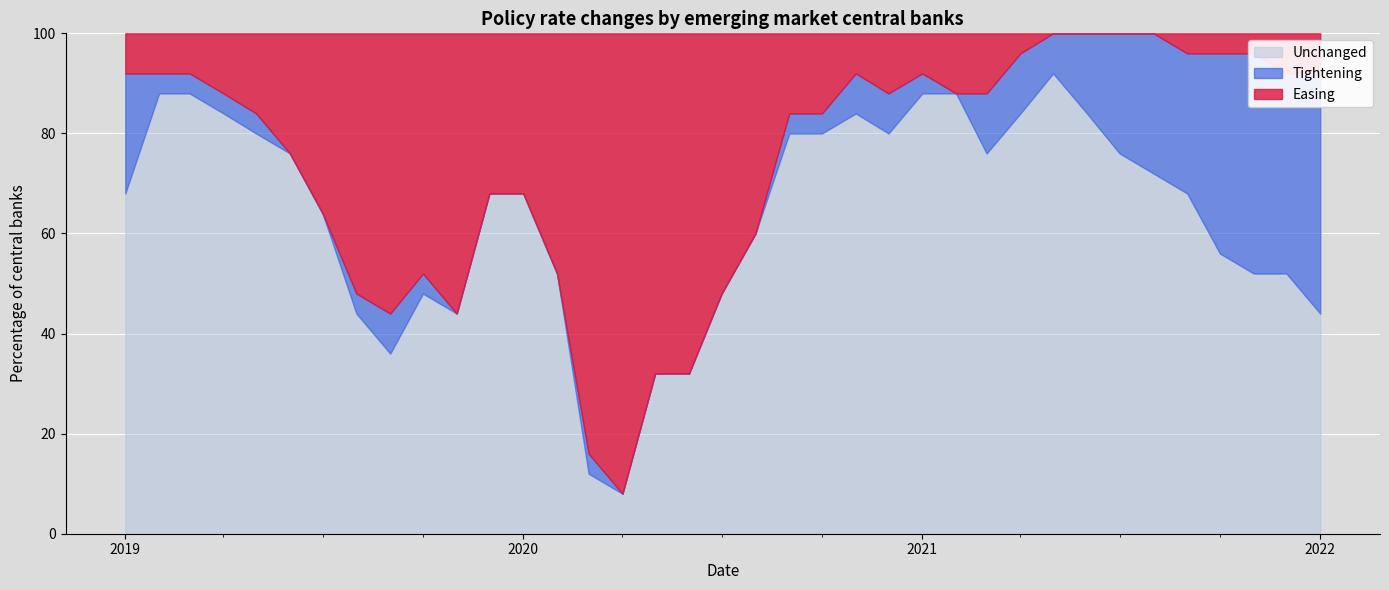

Reading left to right, transcribe all the data shown in this chart.

Unchanged: 68	88	88	84	80	76	64	44	36	48	44	68	68	52	12	8	32	32	48	60	80	80	84	80	88	88	76	84	92	84	76	72	68	56	52	52	44
Tightening: 24	4	4	4	4	0	0	4	8	4	0	0	0	0	4	0	0	0	0	0	4	4	8	8	4	0	12	12	8	16	24	28	28	40	44	40	48
Easing: 8	8	8	12	16	24	36	52	56	48	56	32	32	48	84	92	68	68	52	40	16	16	8	12	8	12	12	4	0	0	0	0	4	4	4	8	8